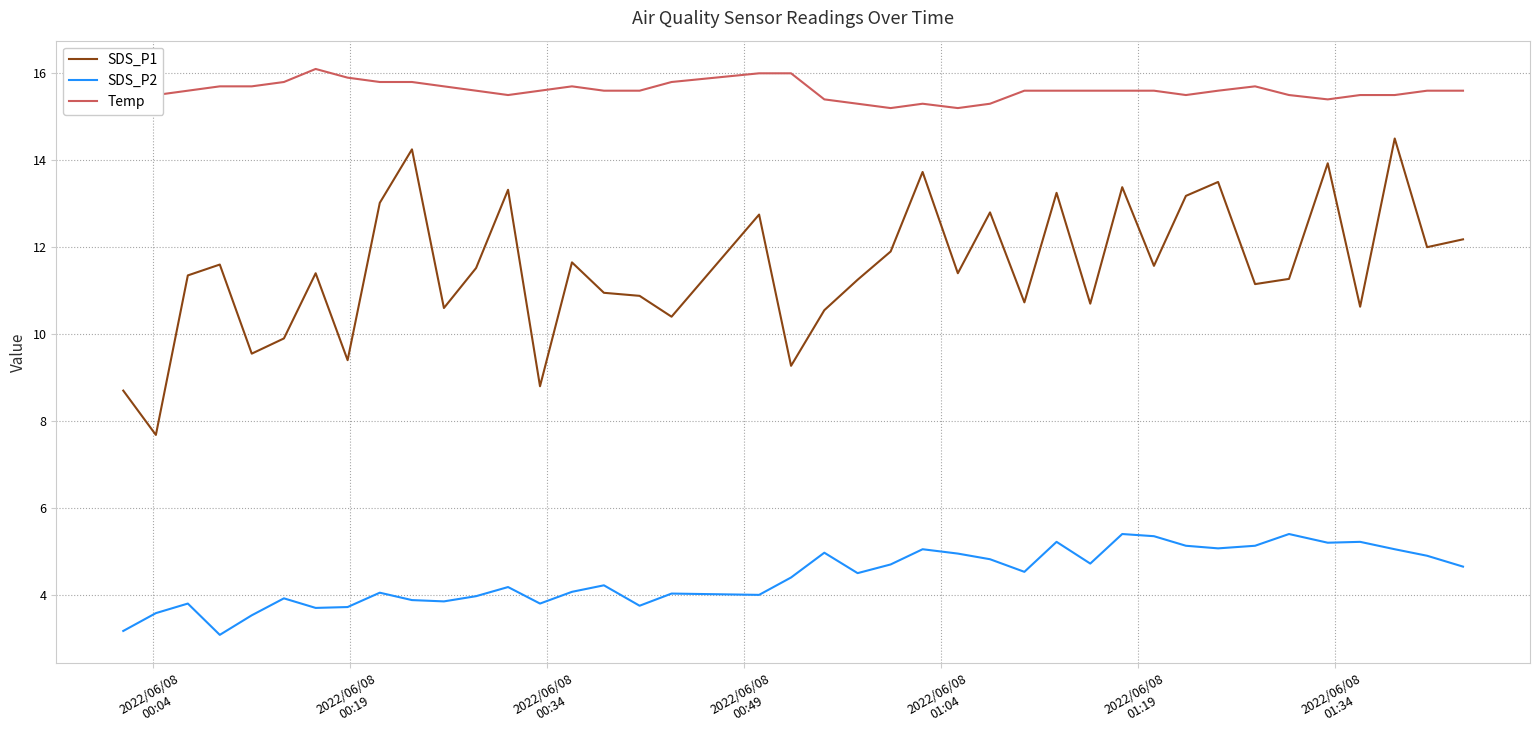

Which series has the largest range (max minus min)?

SDS_P1